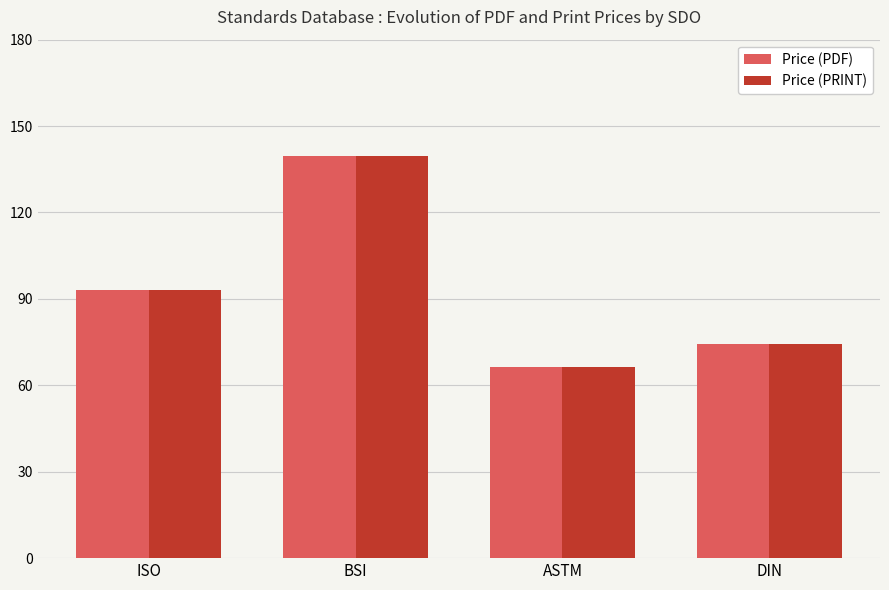

List the labels in order of Price (PRINT) value, smallest first.

ASTM, DIN, ISO, BSI